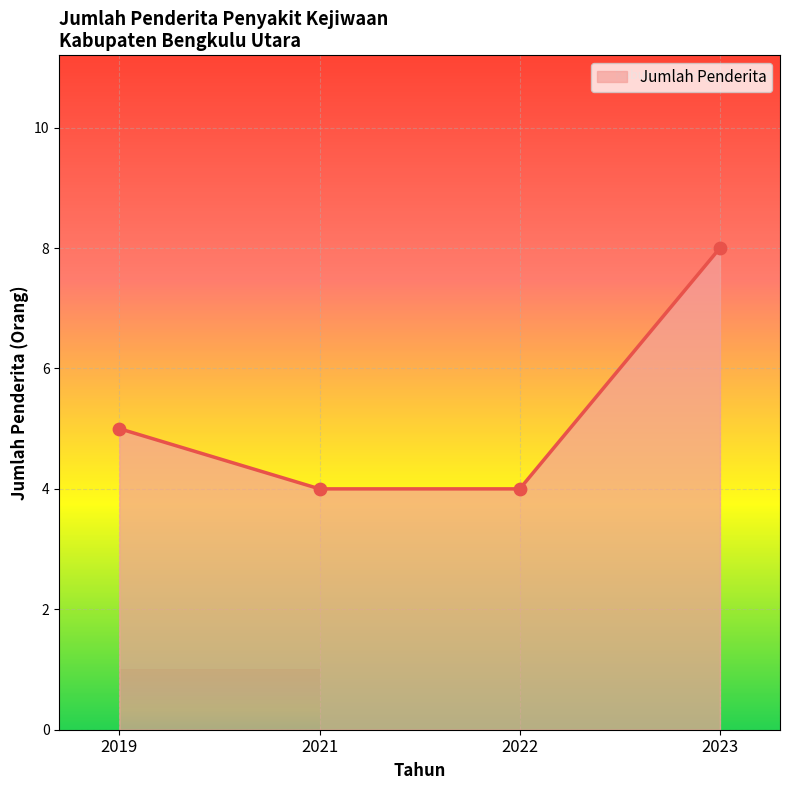

What is the change in value from 2022 to 2023?

+4